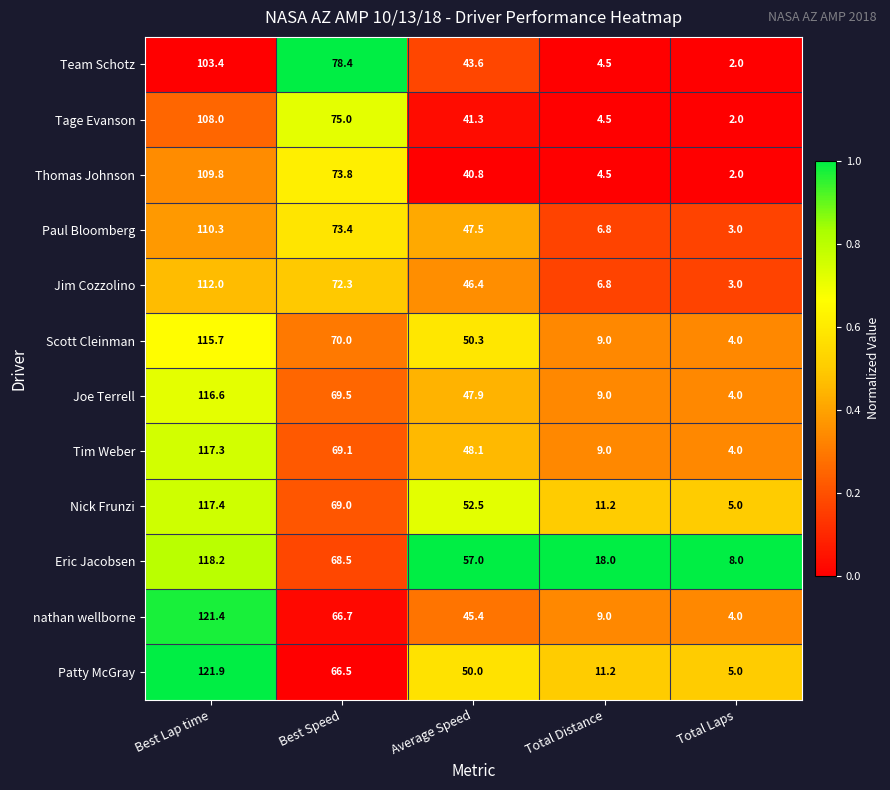

Which series has the largest range (max minus min)?

nathan wellborne